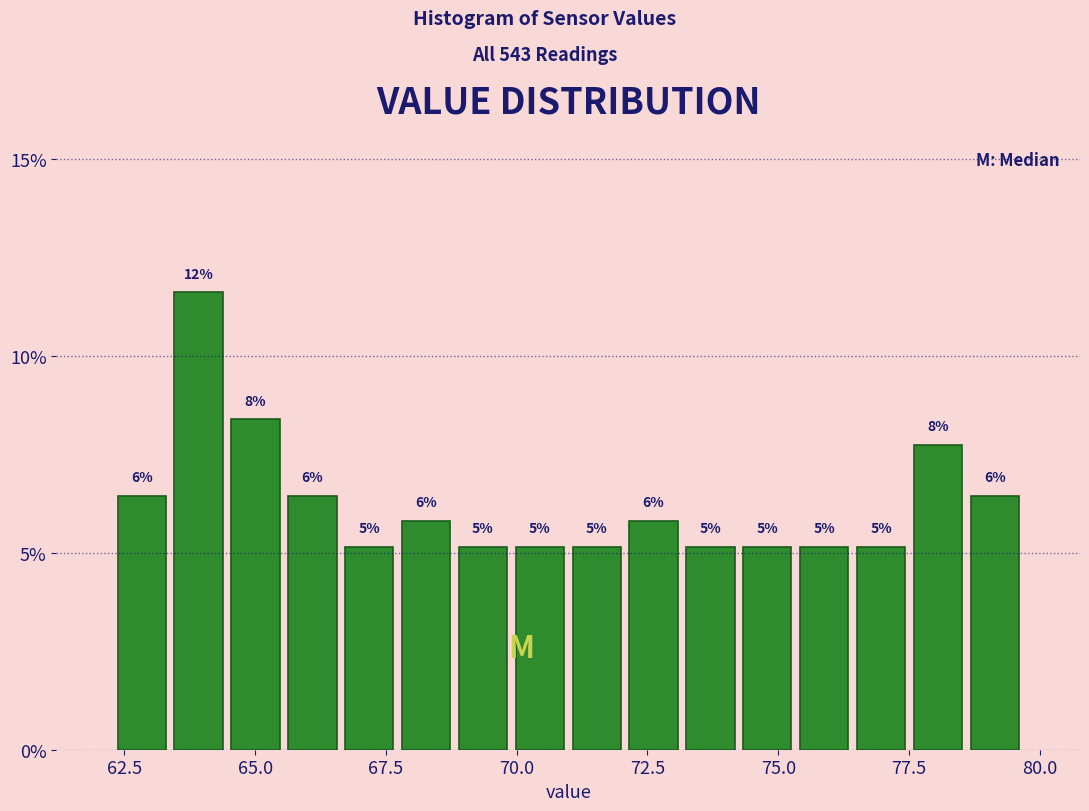

Around what value on the x-axis is the tallest bar? Give the approximate position of its centre, as read against the axis.

64.0